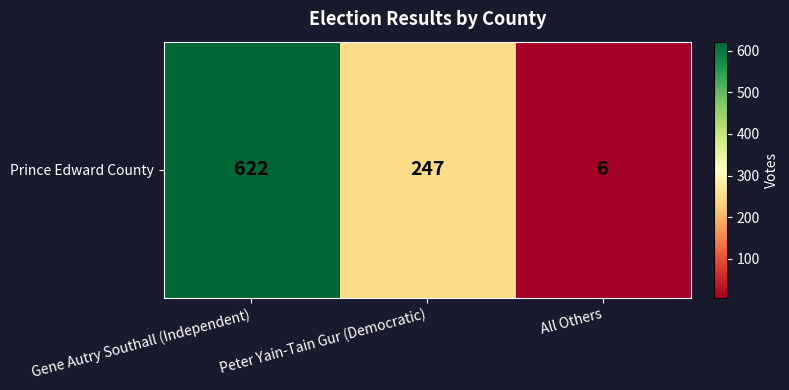

What is the difference between the maximum and second lowest values?

375